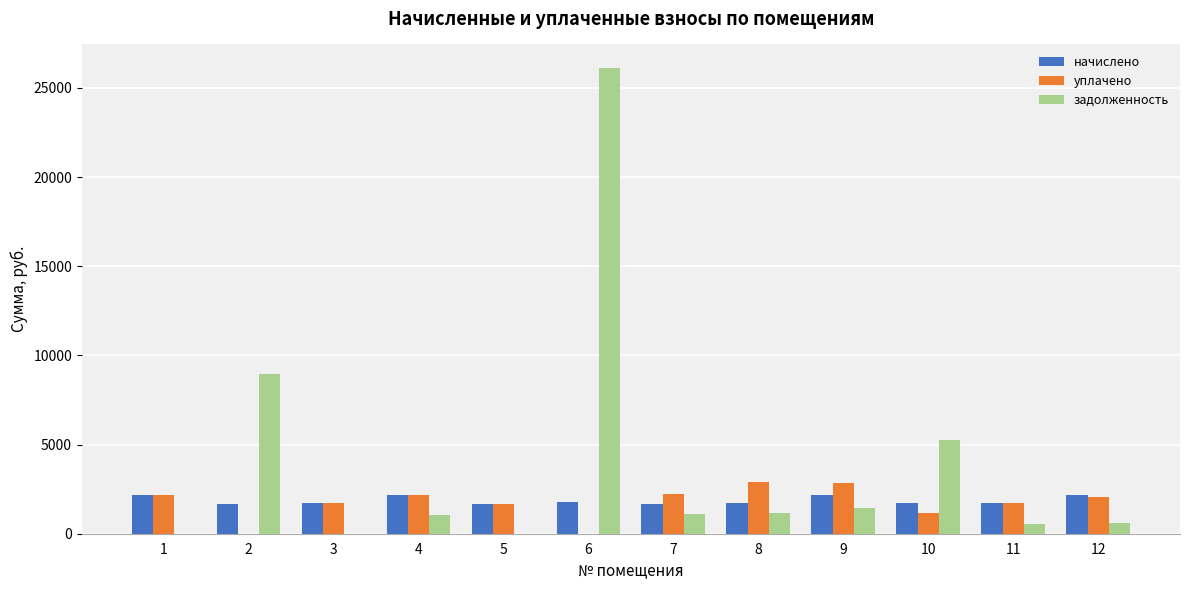

How many distinct data groups are displayed?

3